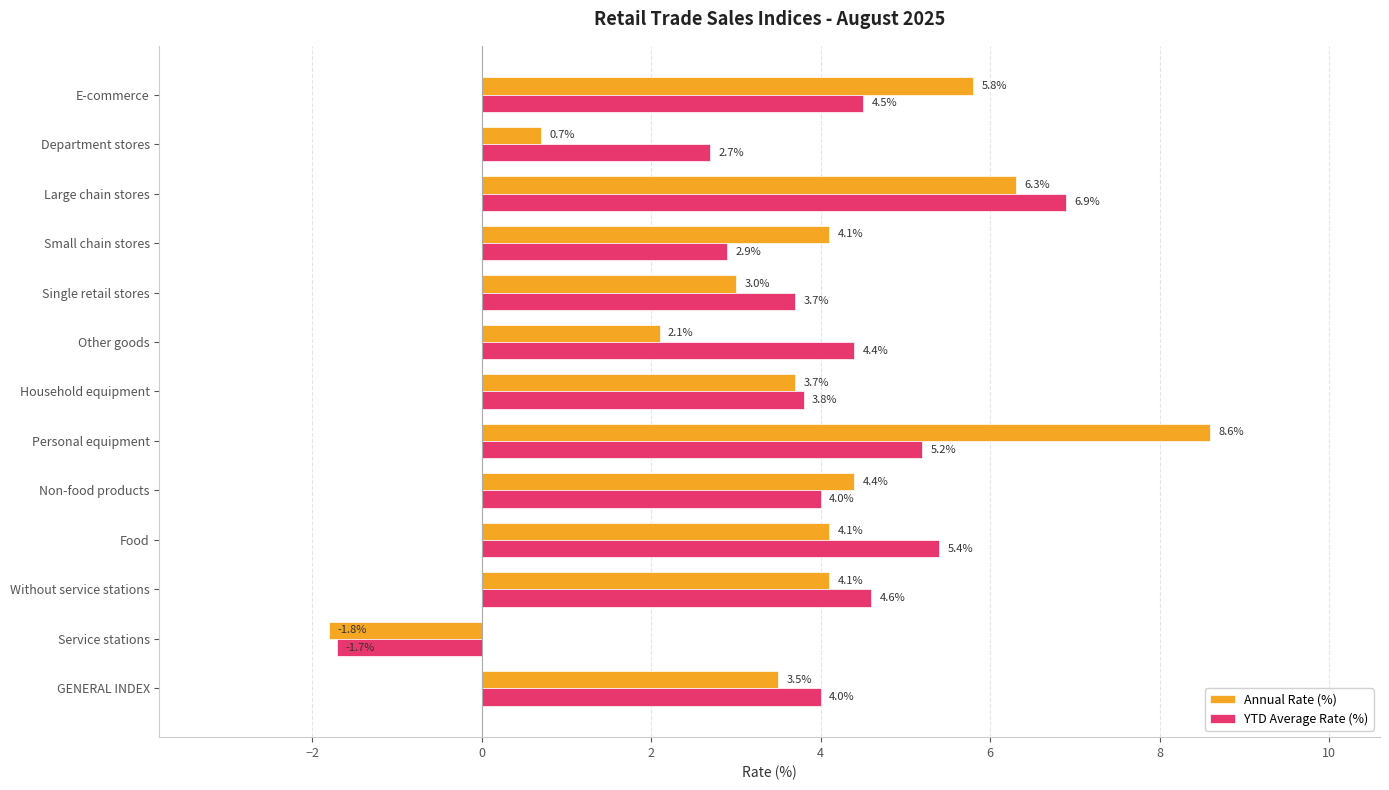

At which label is Annual Rate (%) closest to 3?

Single retail stores